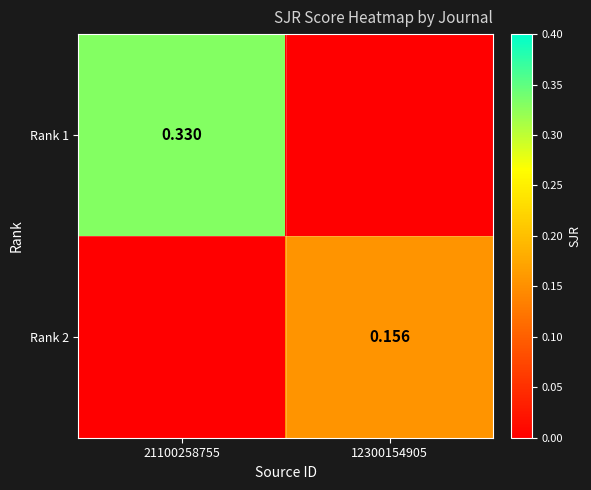

At which category is the sum across all series the highest?

21100258755